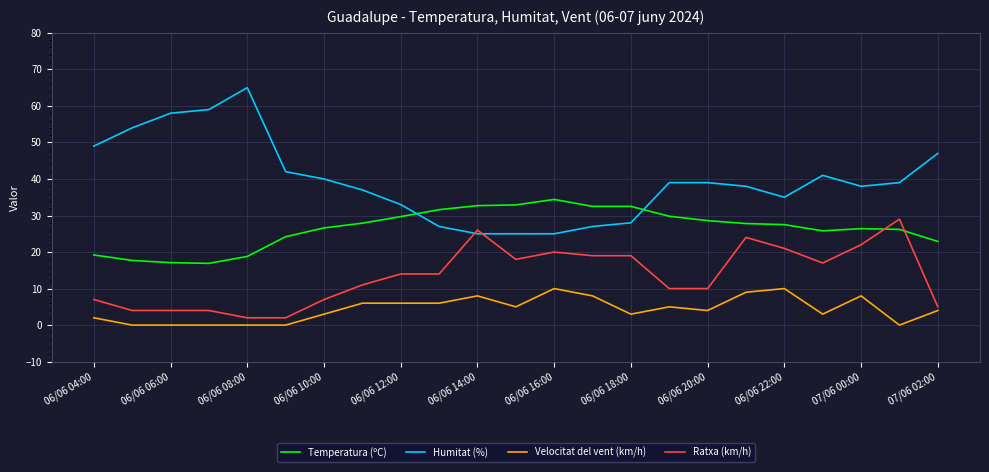

What are all the series names shown in the legend?

Temperatura (ºC), Humitat (%), Velocitat del vent (km/h), Ratxa (km/h)